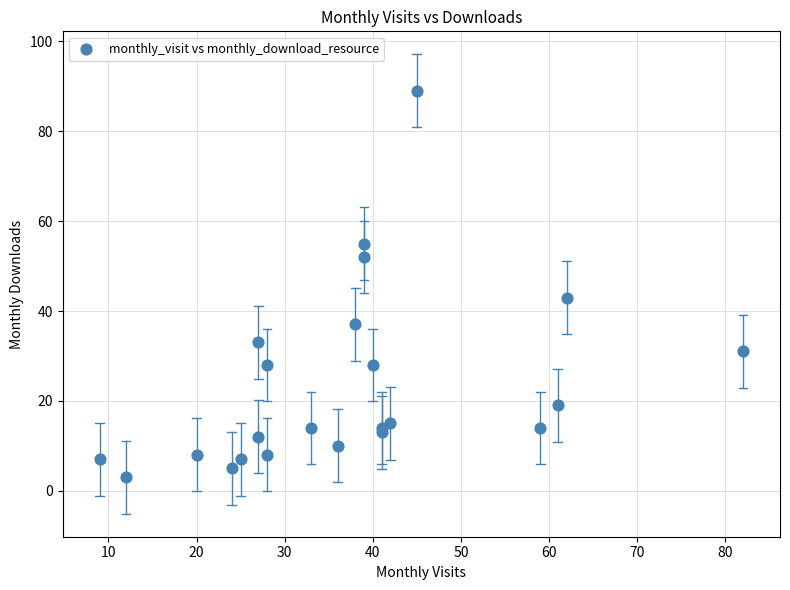

What Y value in the scatter plot is closest to 46?

43